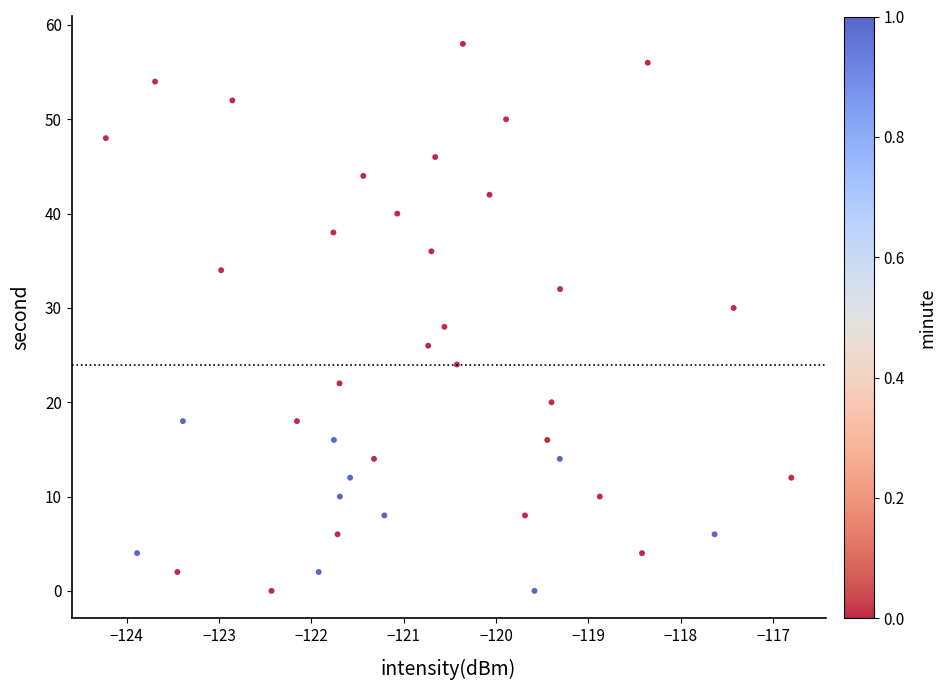

What is the range of Y values (max minus min)?

58